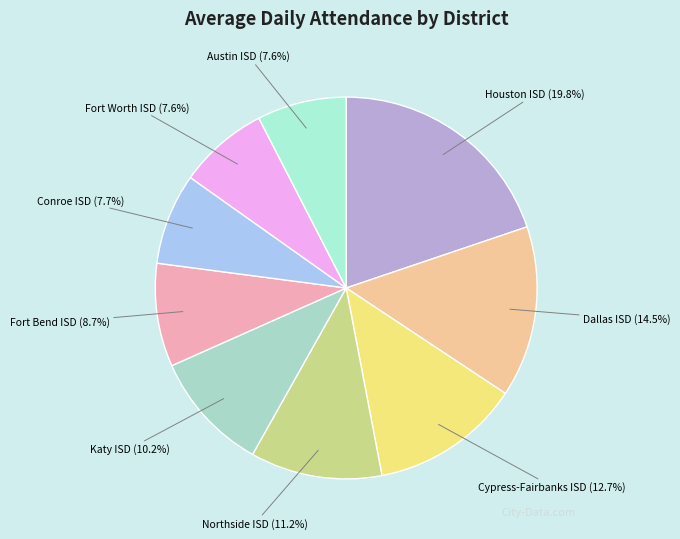

Does Conroe ISD account for over 50% of the chart?

No